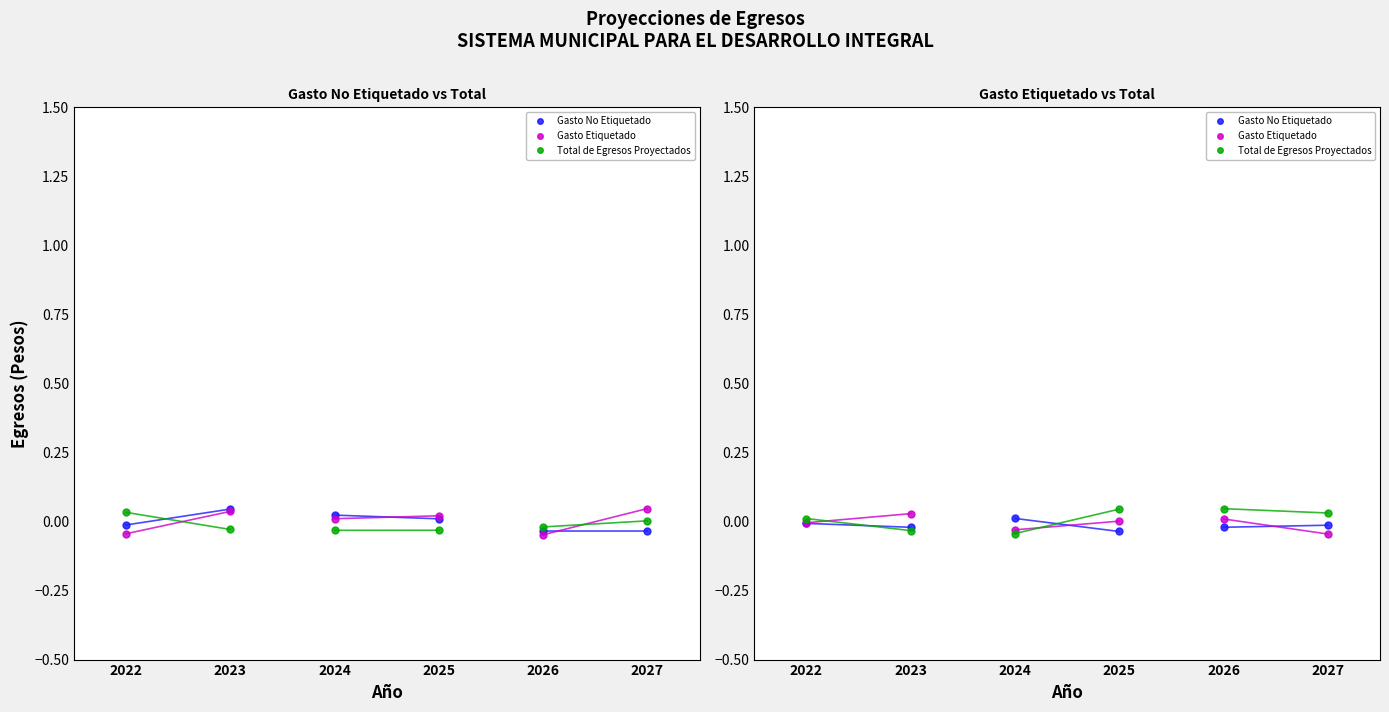

True or false: Total de Egresos Proyectados has a value of 0.0 at 2027.

True